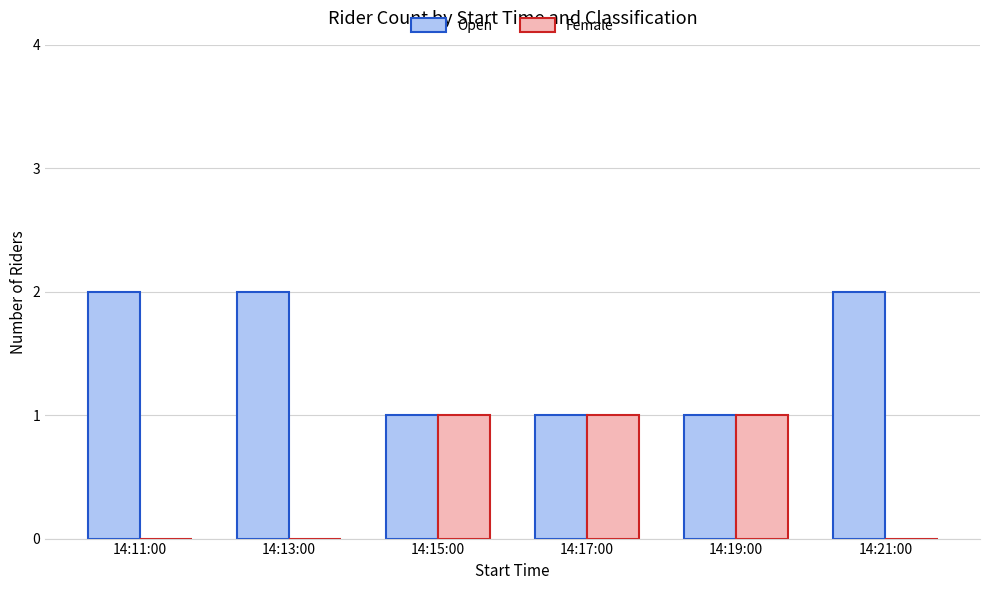

Which series has the largest total across all categories?

Open